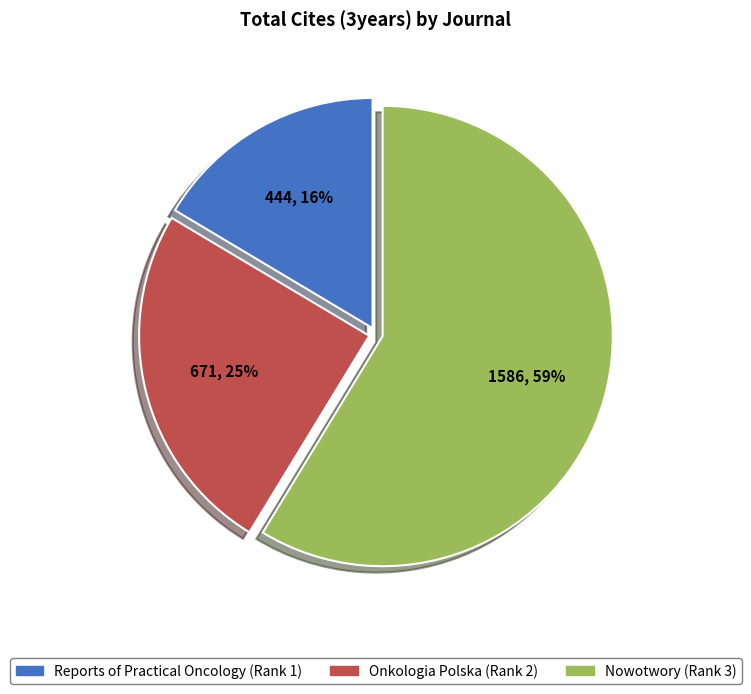

Do Reports of Practical Oncology (Rank 1) and Onkologia Polska (Rank 2) together represent more than half of the pie?

No